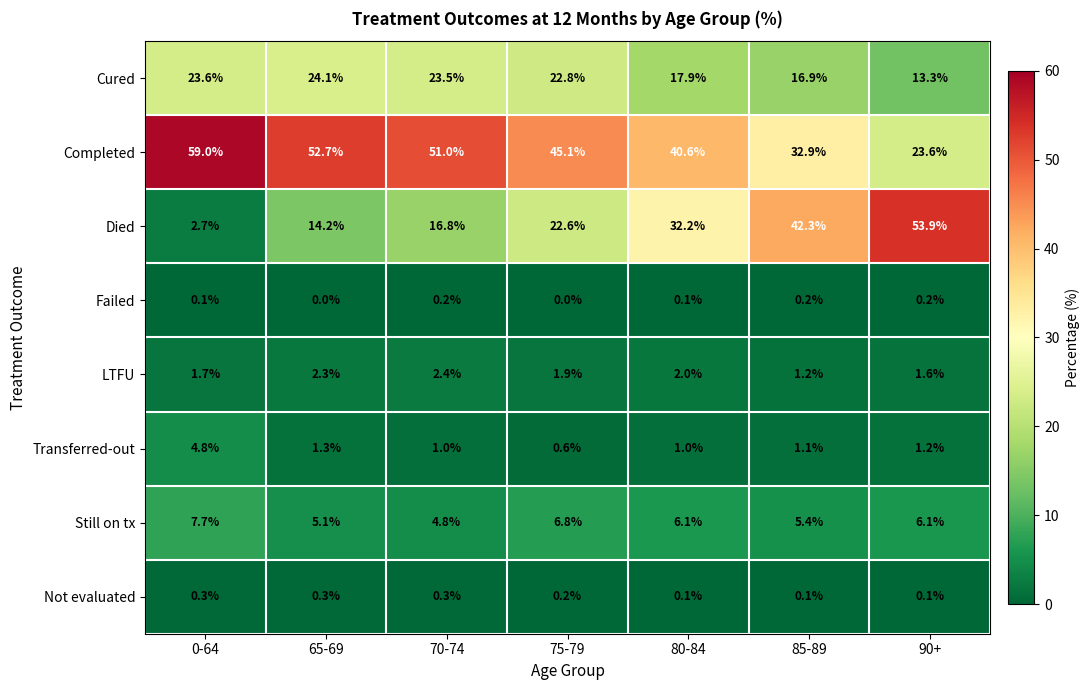

What is the spread (max minus min) of values at 80-84?

40.5